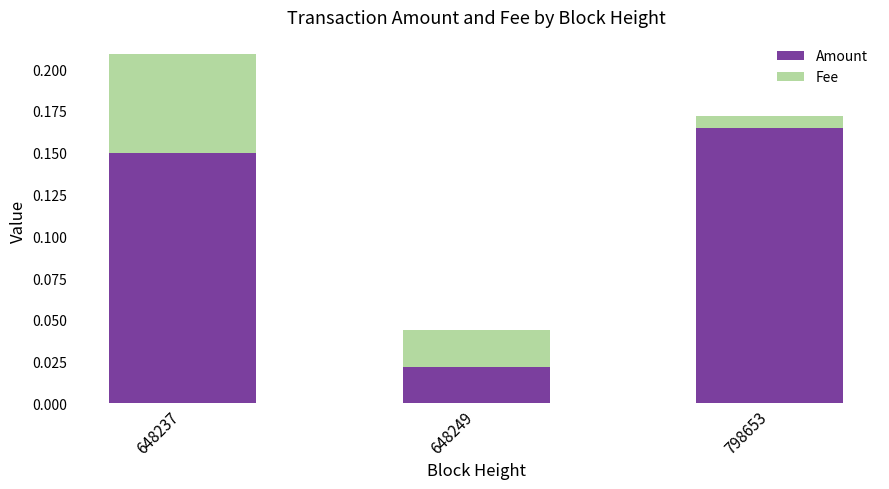

Is it true that Amount equals 0.1 at 798653?

False